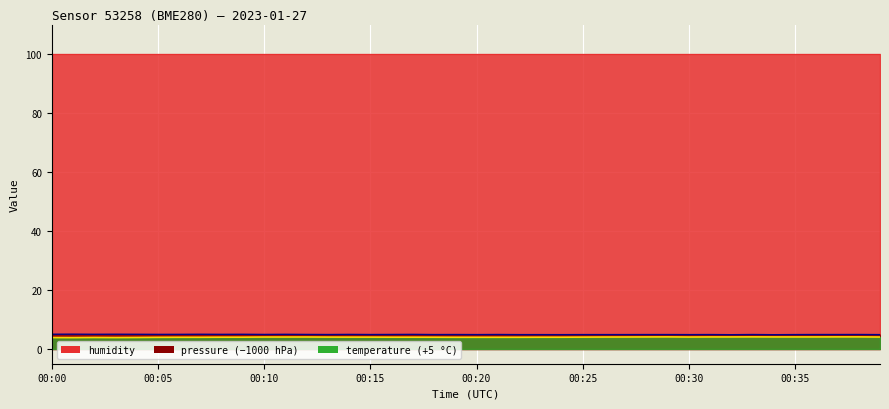

Which category has the highest value across all series?

00:01